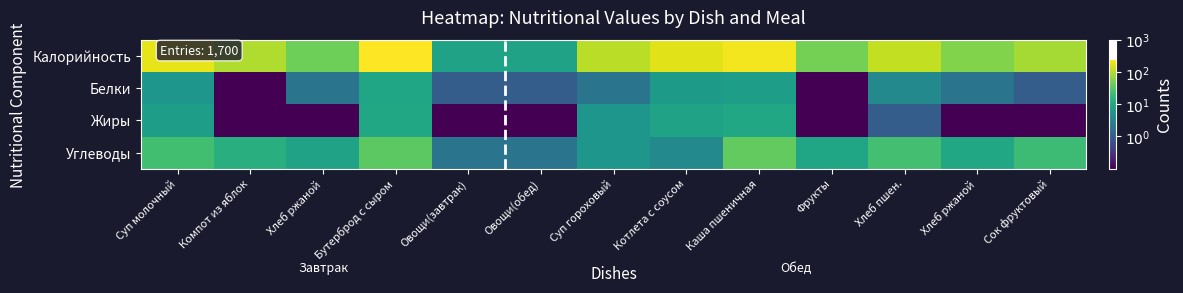

Rank the series by their maximum value, from highest to lowest.

Калорийность, Углеводы, Жиры, Белки